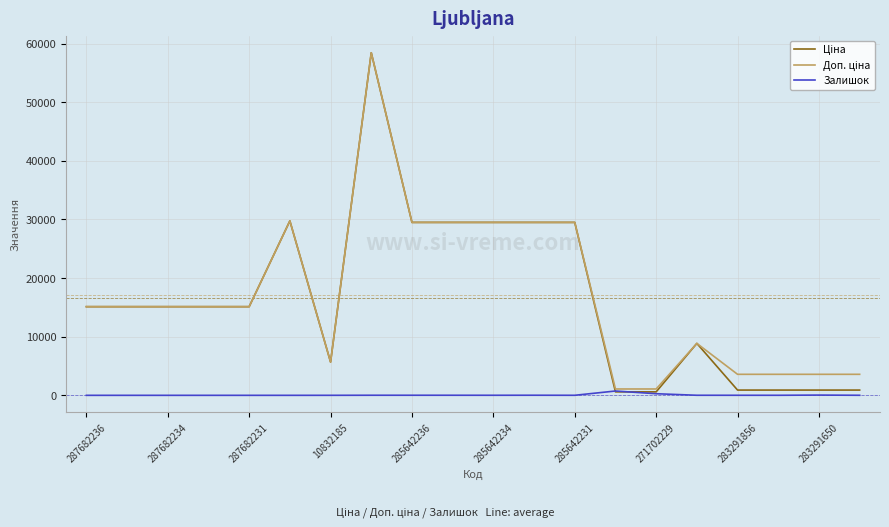

What is the total value across all series at 287682231?

30240.0